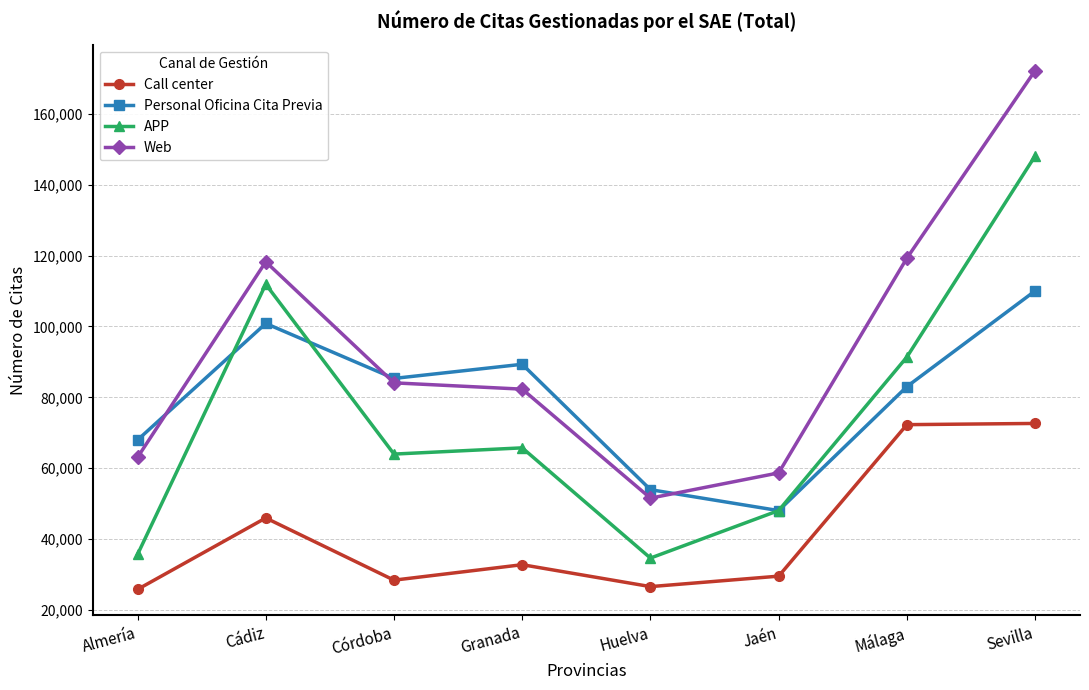

At which category is the sum across all series the highest?

Sevilla